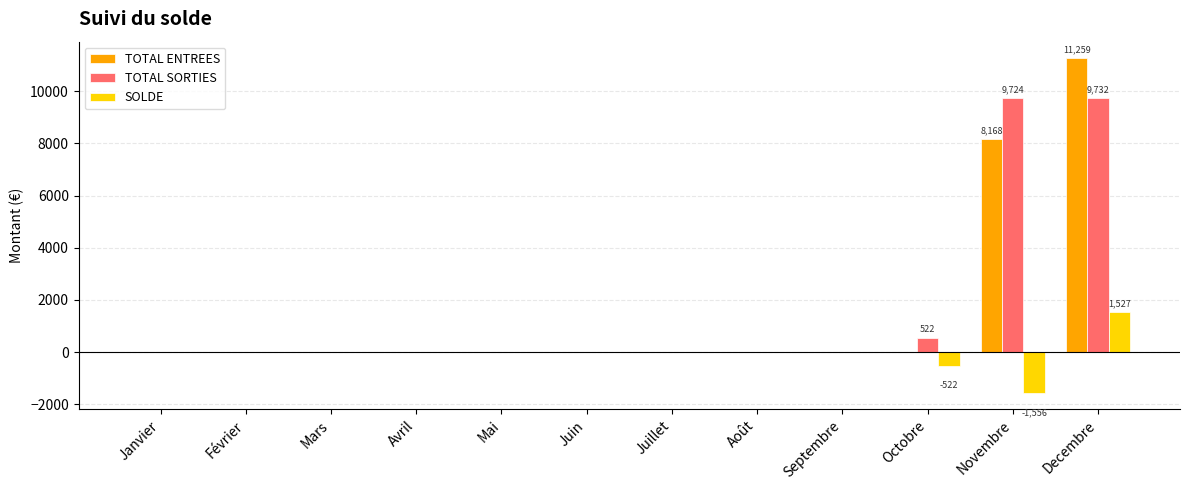

What are all the series names shown in the legend?

TOTAL ENTREES, TOTAL SORTIES, SOLDE